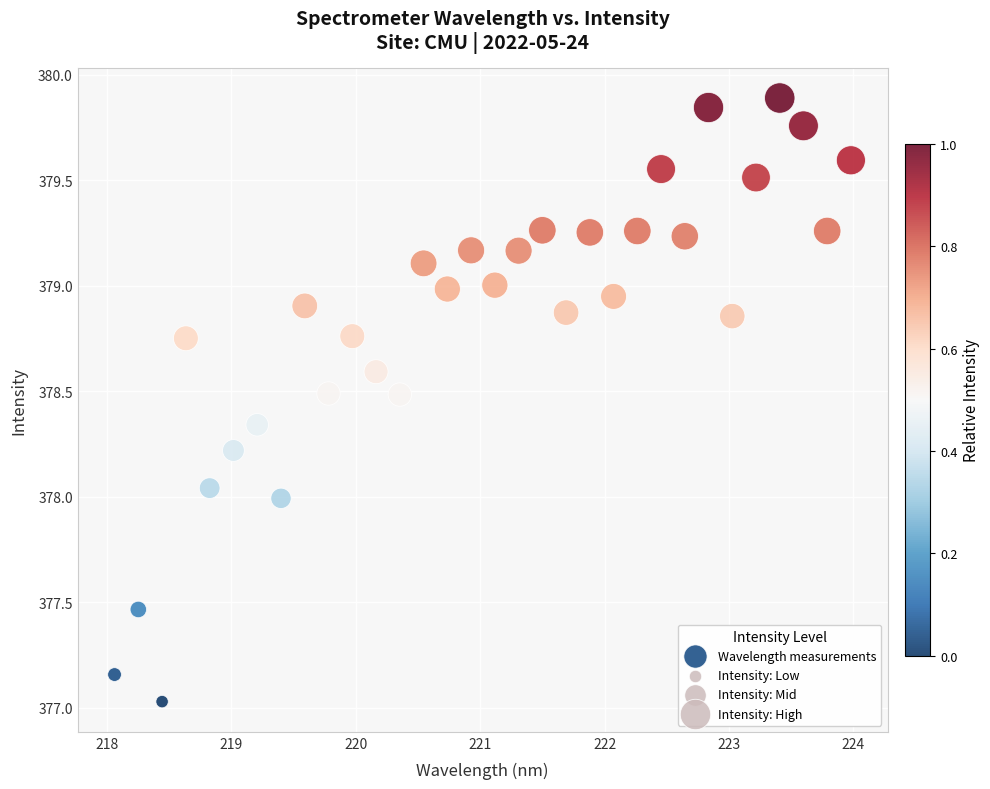

What is the range of X values (max minus min)?

5.9